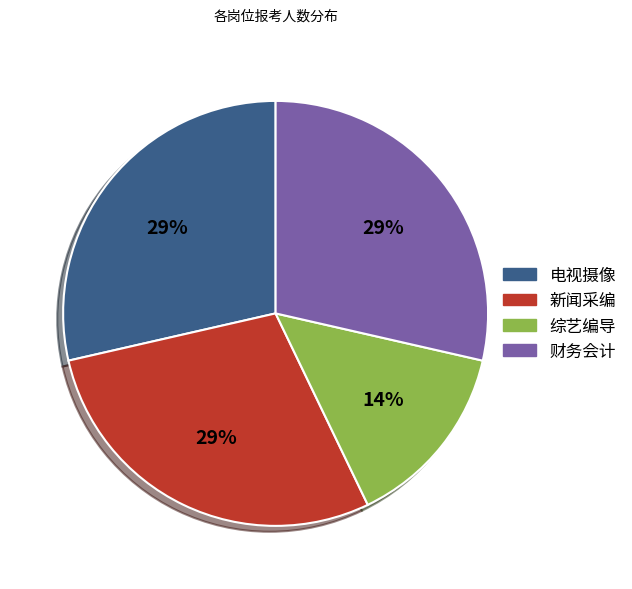

Which category has the smallest portion of the pie?

综艺编导